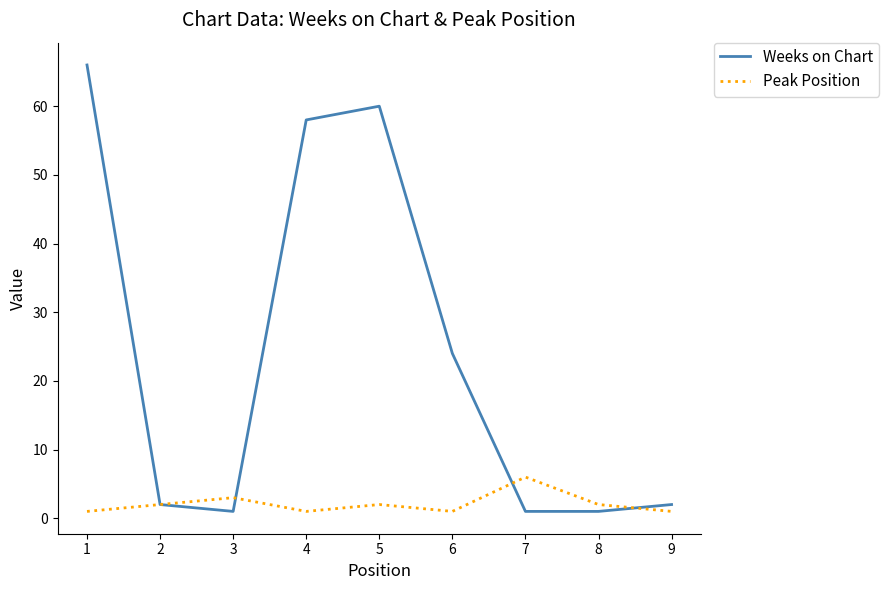

Rank the series by their average value, from highest to lowest.

Weeks on Chart, Peak Position